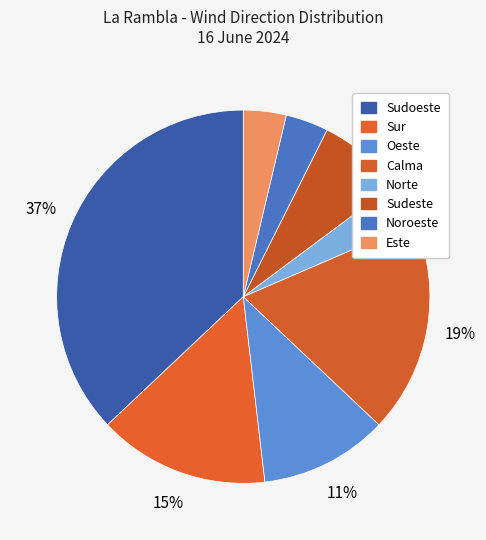

Count the number of slices in the pie.

8